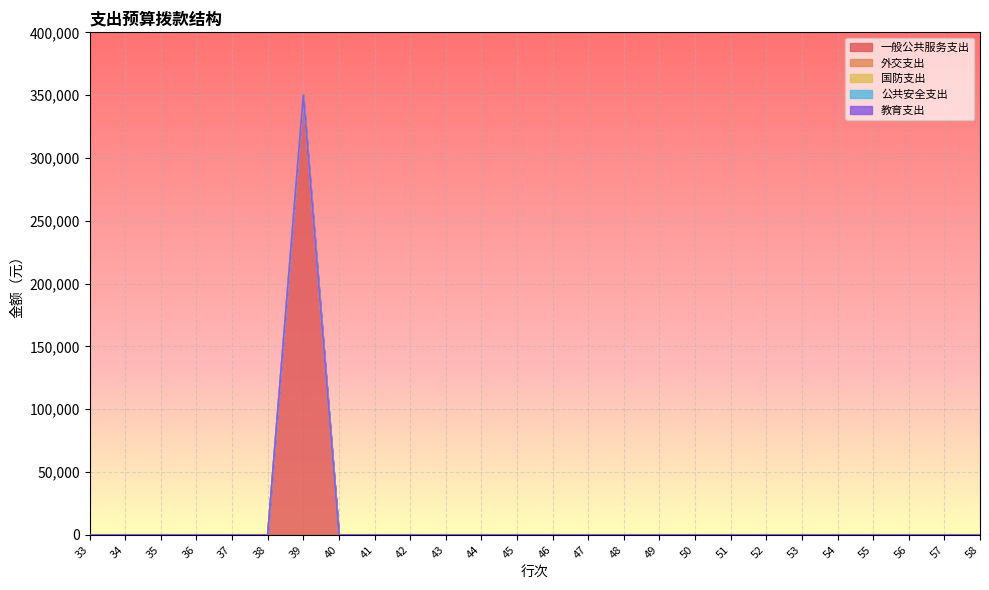

Reading right to left, what are all the values shown in this chart?

一般公共服务支出: 0	0	0	0	0	0	0	0	0	0	0	0	0	0	0	0	0	0	0	350000	0	0	0	0	0	0
外交支出: 0	0	0	0	0	0	0	0	0	0	0	0	0	0	0	0	0	0	0	0	0	0	0	0	0	0
国防支出: 0	0	0	0	0	0	0	0	0	0	0	0	0	0	0	0	0	0	0	0	0	0	0	0	0	0
公共安全支出: 0	0	0	0	0	0	0	0	0	0	0	0	0	0	0	0	0	0	0	0	0	0	0	0	0	0
教育支出: 0	0	0	0	0	0	0	0	0	0	0	0	0	0	0	0	0	0	0	0	0	0	0	0	0	0